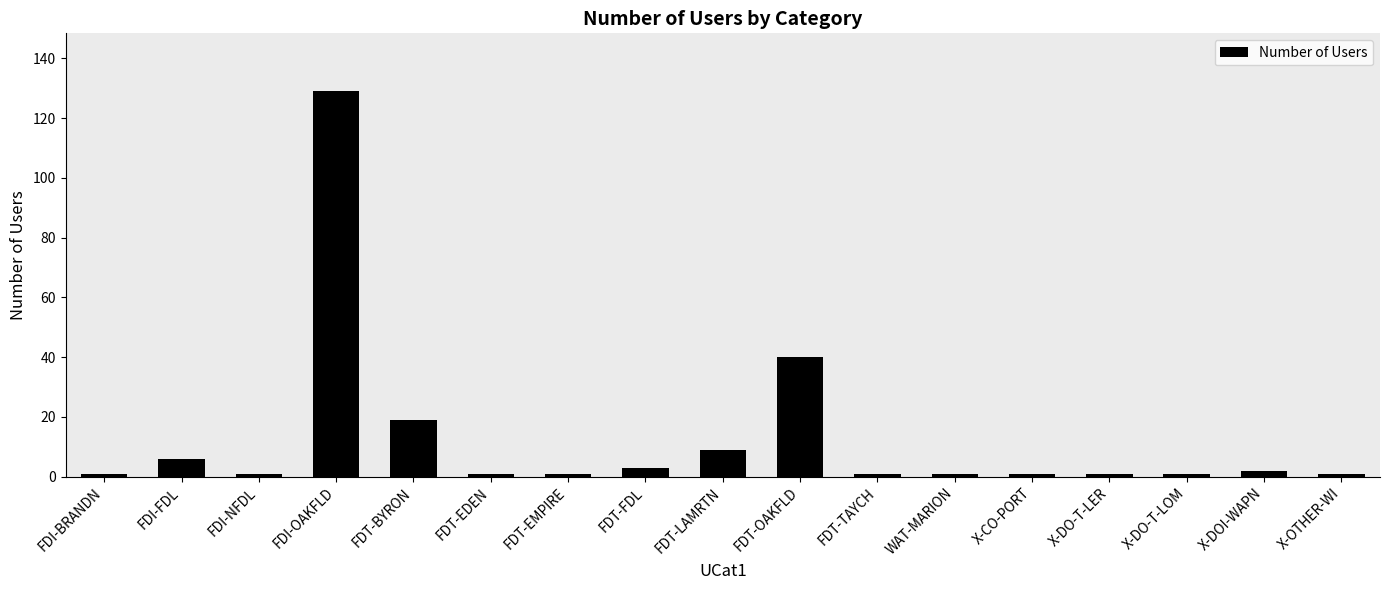

True or false: the data shows 42 at FDI-OAKFLD.

False